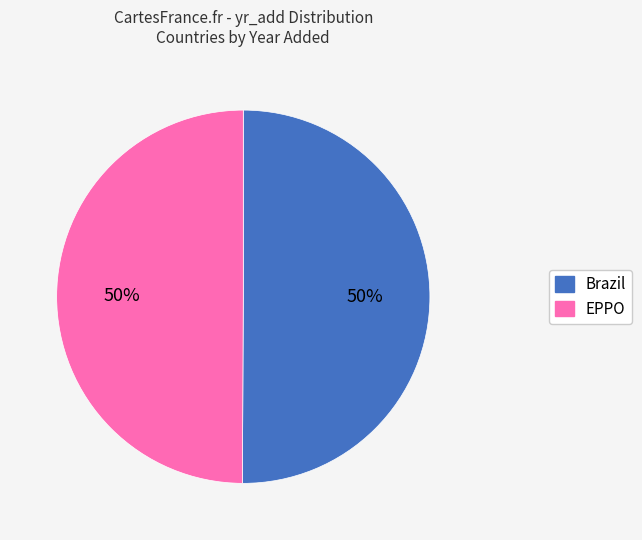

To the nearest percent, what percentage of the pie is Brazil?

50%